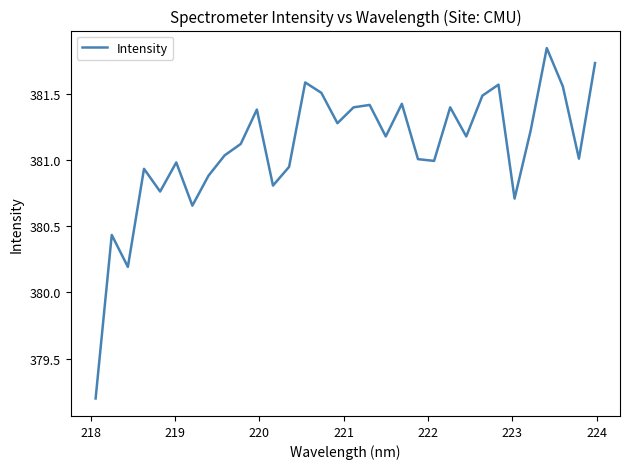

What is the smallest value displayed?

379.2